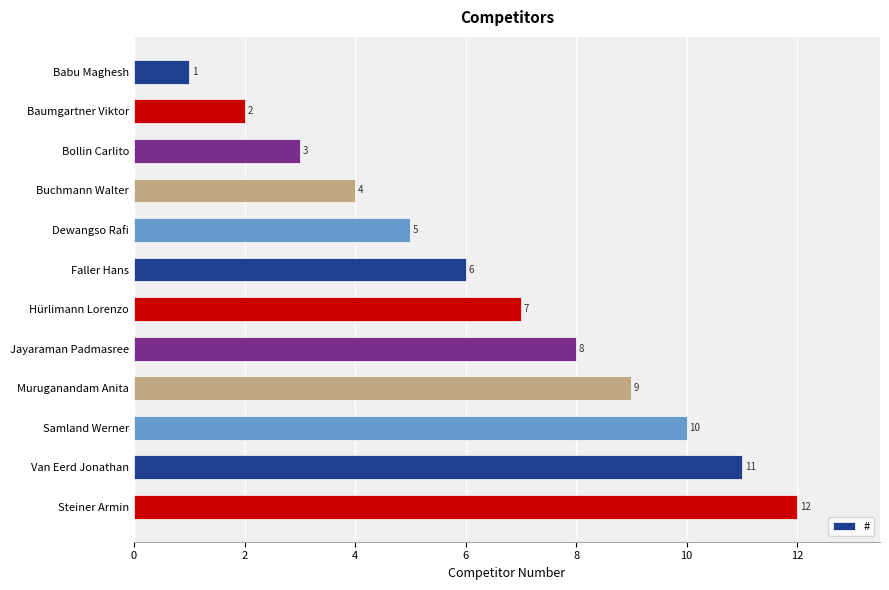

Count the number of categories in the chart.

12